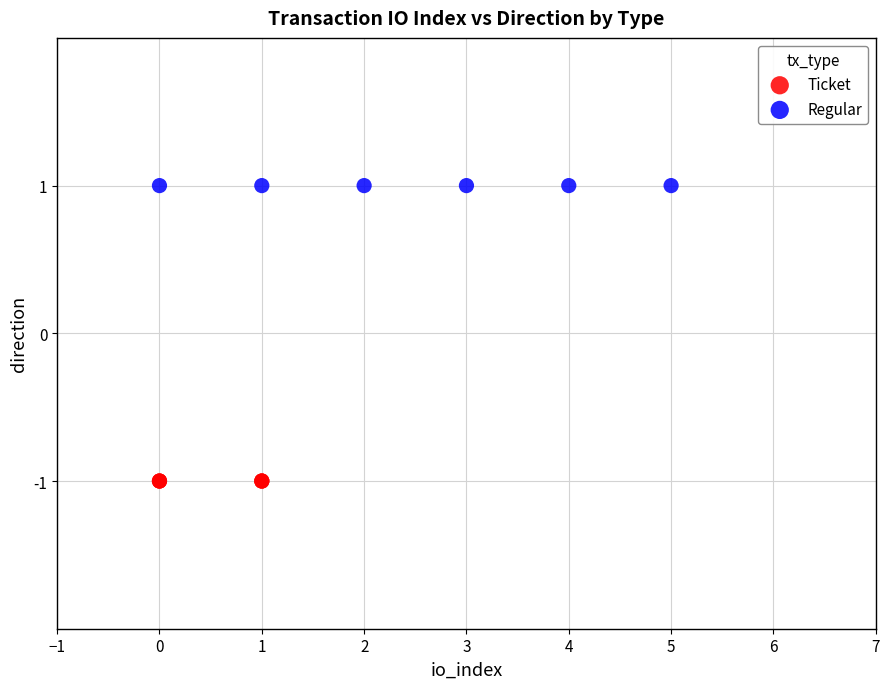

Which series reaches the minimum Y coordinate?

Ticket